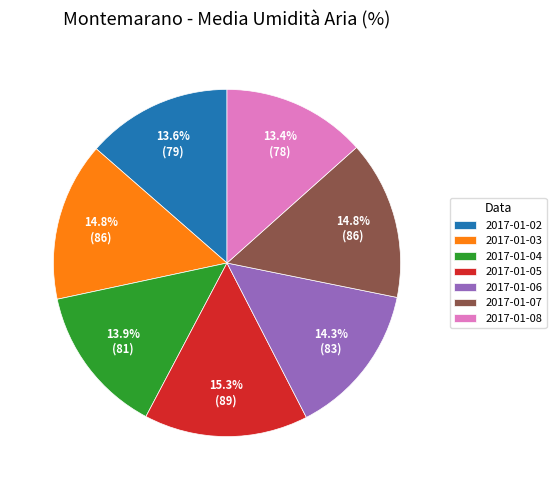

To the nearest percent, what percentage of the pie is 2017-01-05?

15%